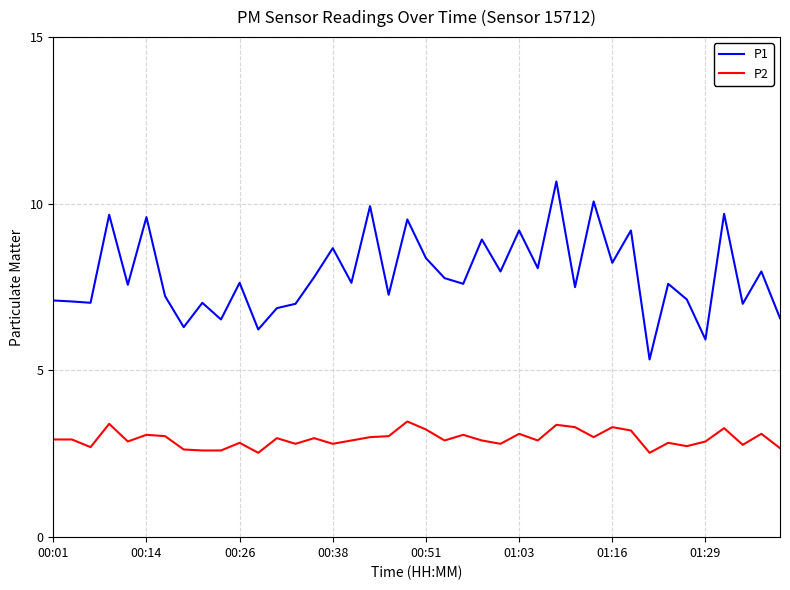

Which series has the widest spread of values?

P1